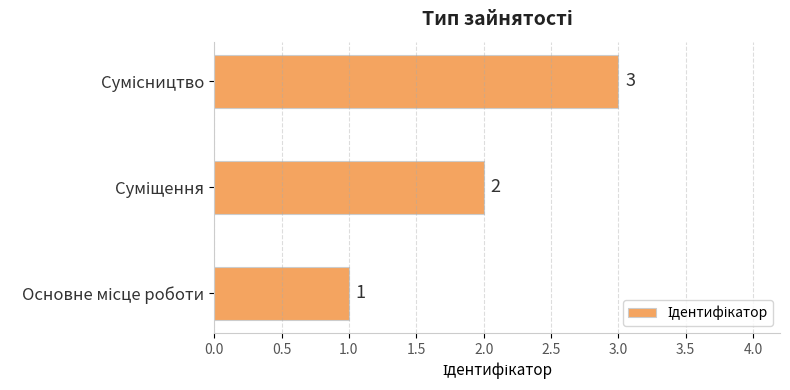

What is the maximum value shown in the chart?

3